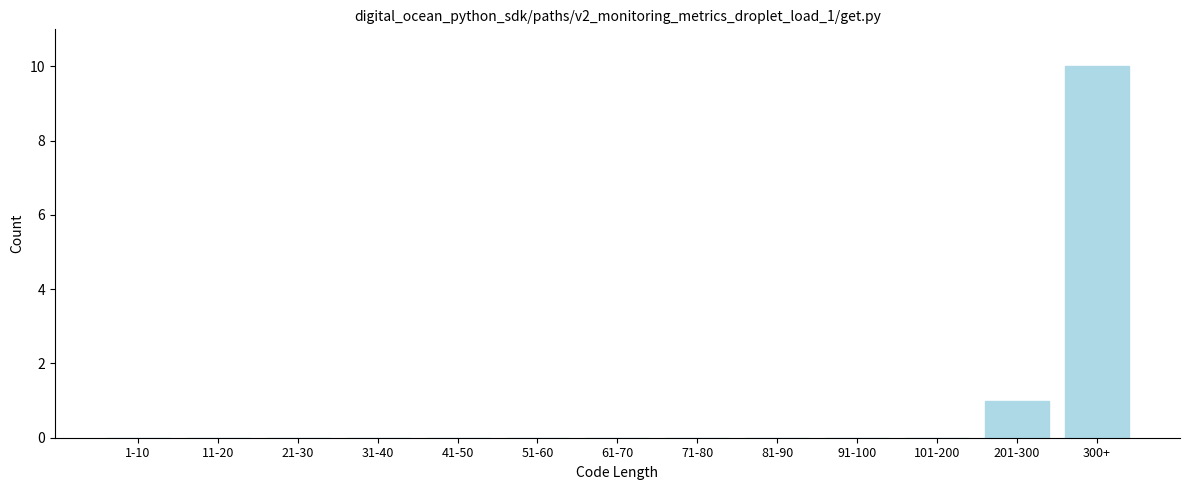

Reading right to left, list all the values displayed in this chart.

300+=10	201-300=1	101-200=0	91-100=0	81-90=0	71-80=0	61-70=0	51-60=0	41-50=0	31-40=0	21-30=0	11-20=0	1-10=0